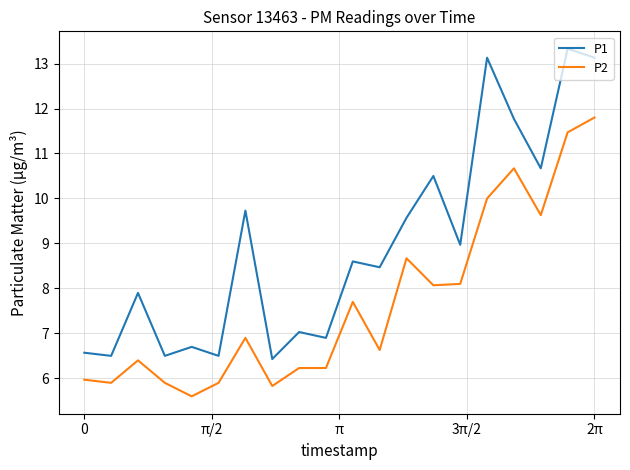

Which series has the largest total across all categories?

P1